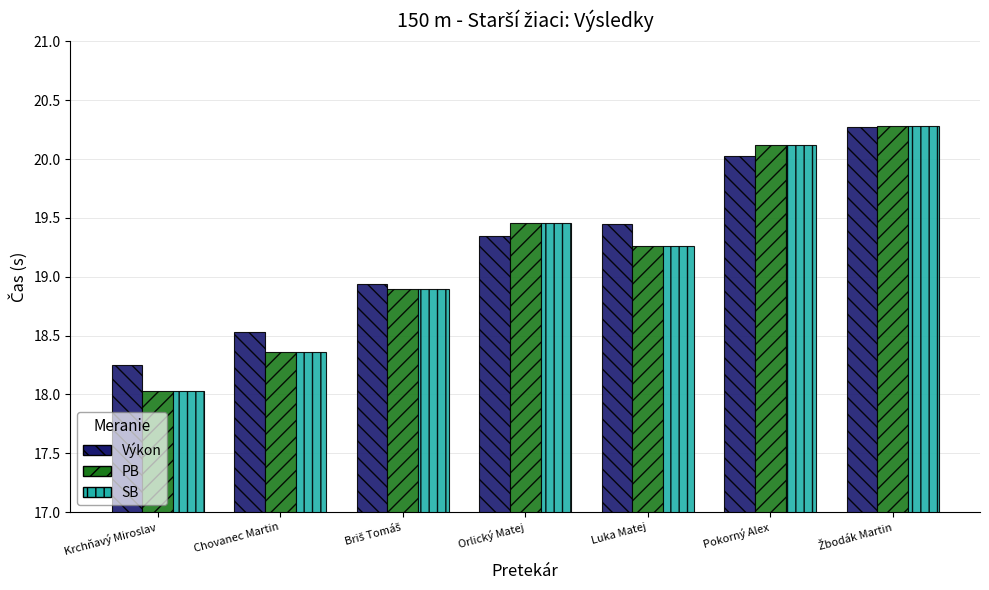

At how many categories does at least one series exceed 18?

7